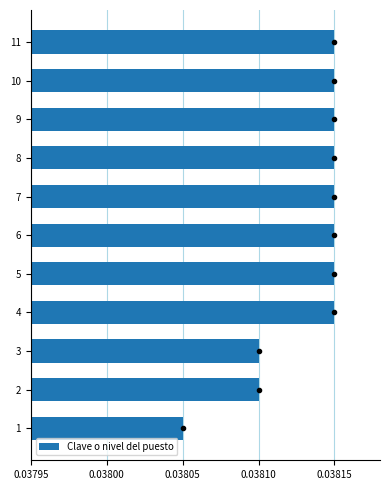

What is the sum of all values?

0.4